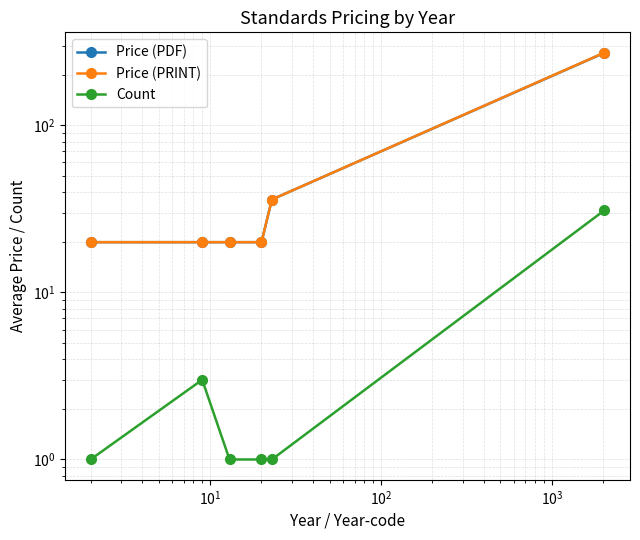

What is the greatest value displayed?

272.6